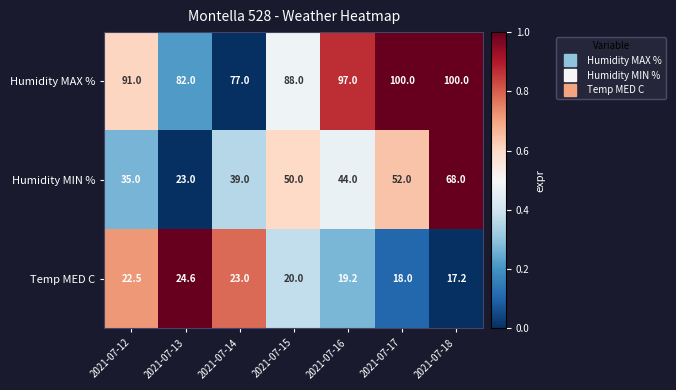

What is the lowest value of the Humidity MIN % series?

23.0